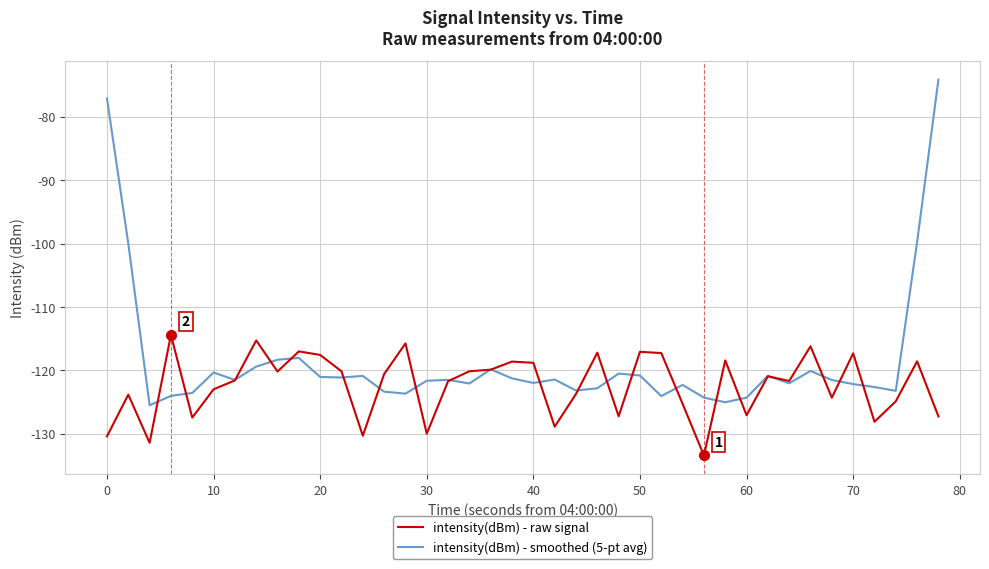

What is the lowest value of the intensity(dBm) - smoothed (5-pt avg) series?

-125.5